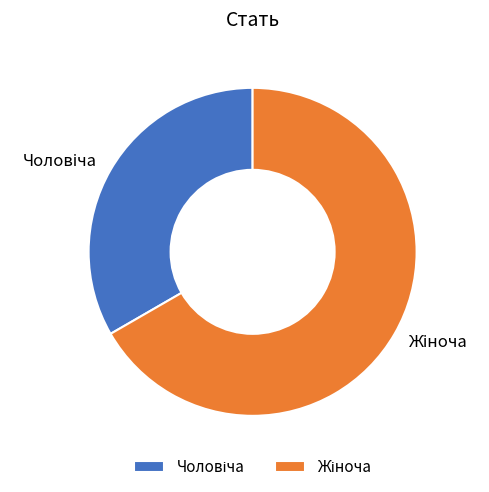

Does any single category account for the majority?

Yes